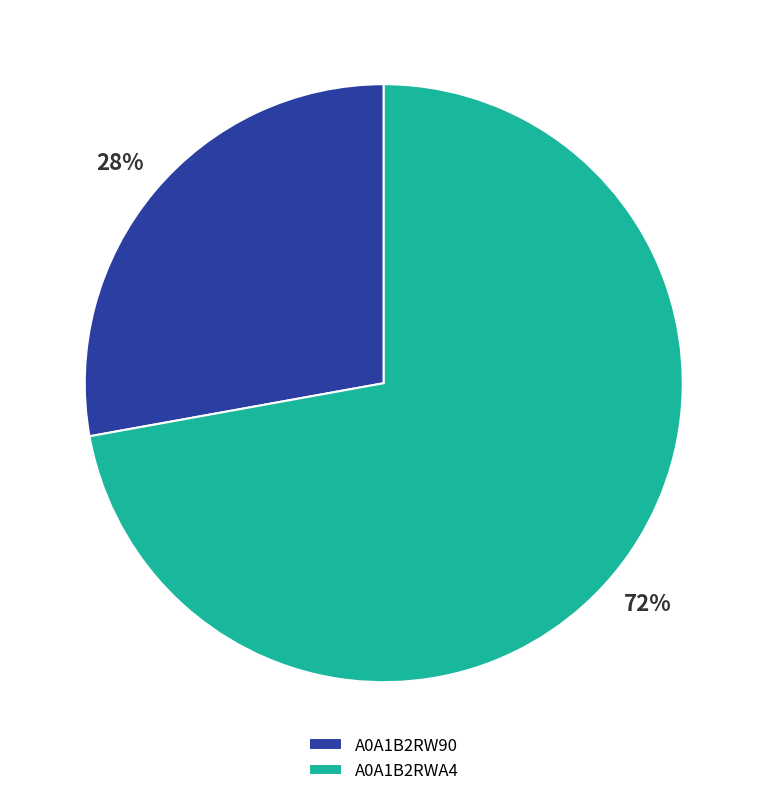

Count the number of slices in the pie.

2